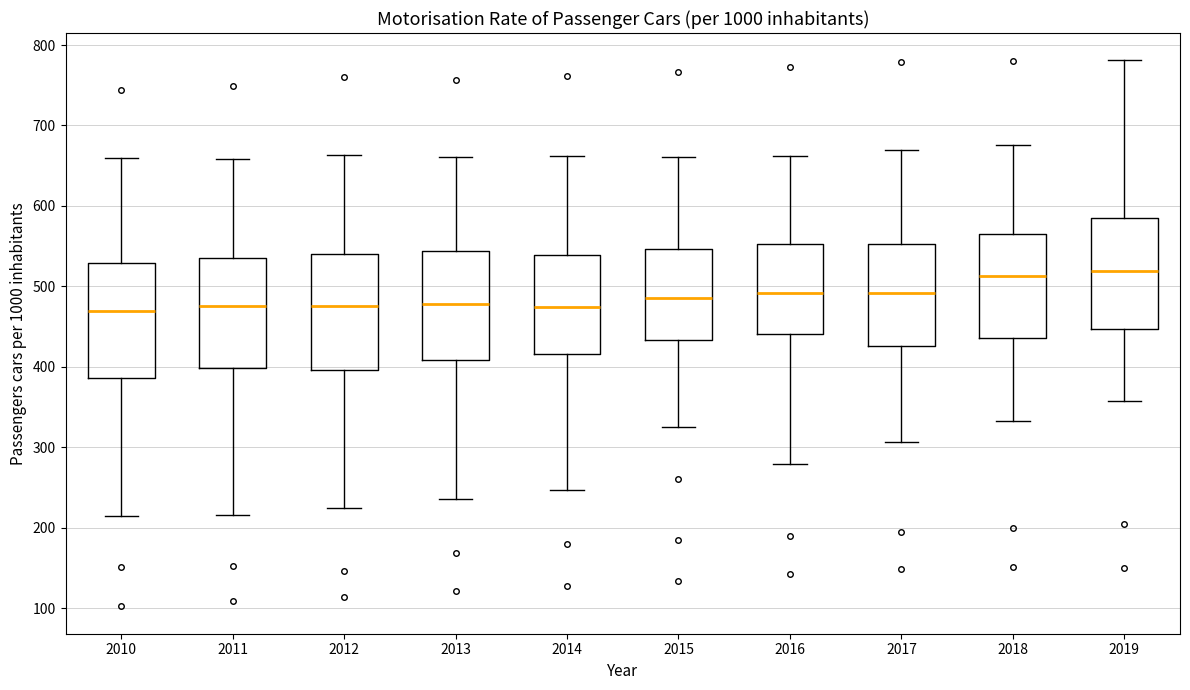

Where does the lower whisker of the box at x = 2016 end on the y-axis? The values are not printed on the chart, so give them approximately, as read against the axis.

280